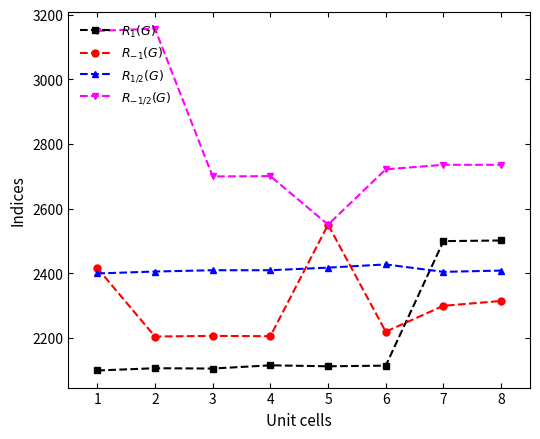

True or false: $R_{-1}(G)$ has a value of 973 at 6.

False